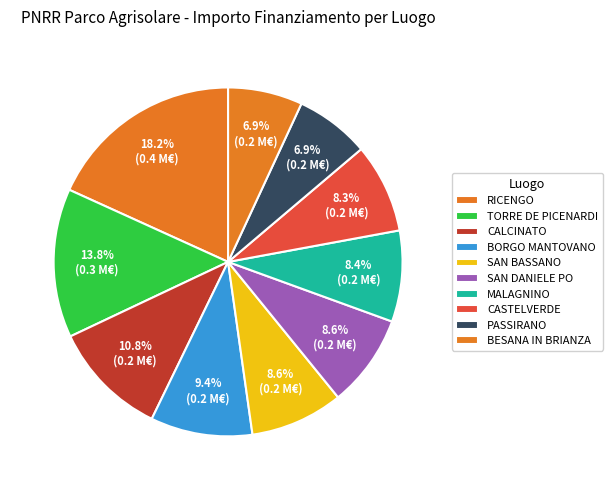

How many slices are in this pie chart?

10